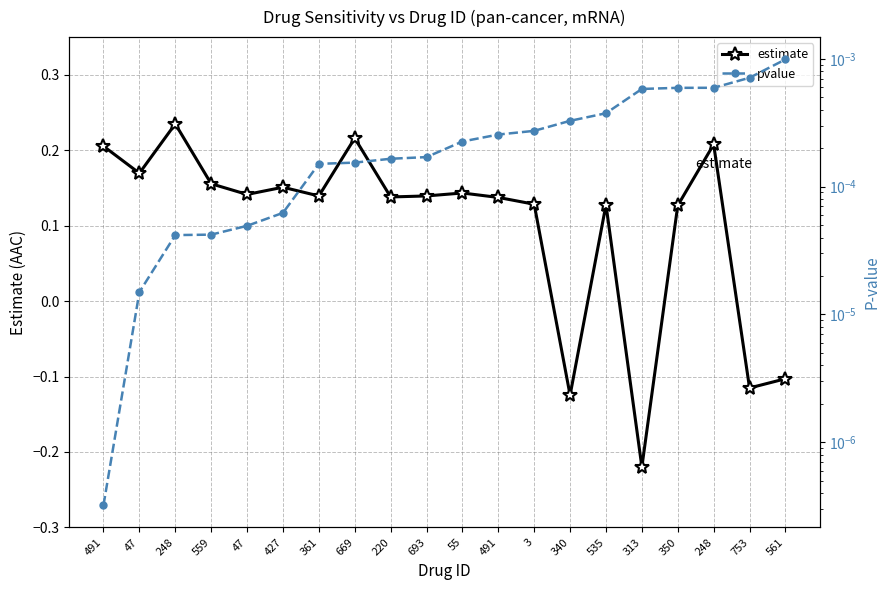

True or false: pvalue has more than 2 points higher than both neighbors.

False